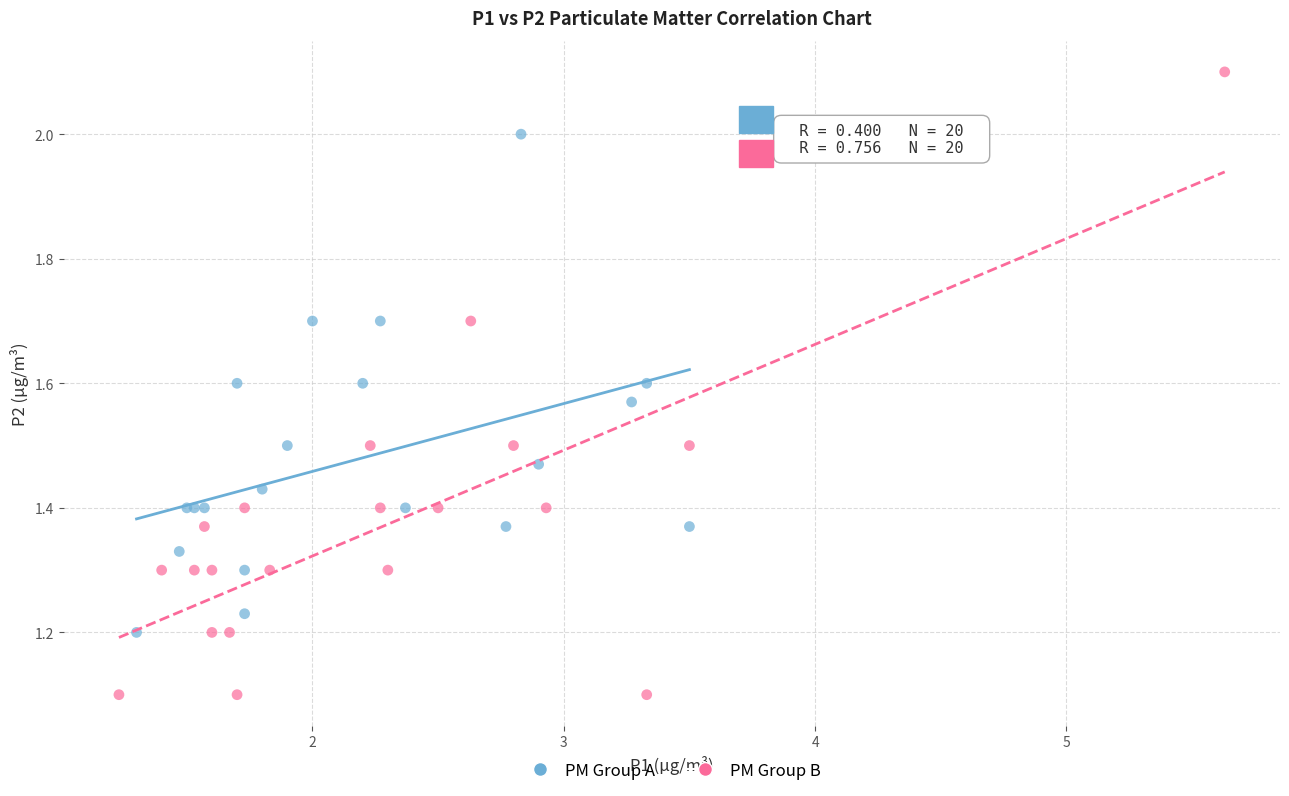

Which series contains the highest Y value?

PM Group B